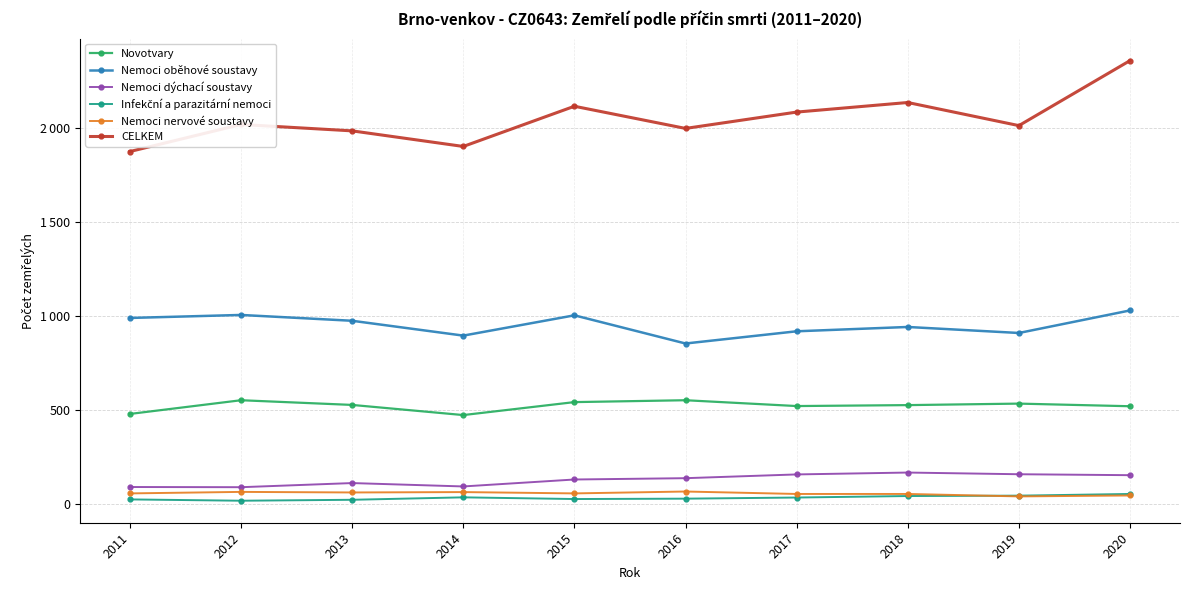

True or false: Nemoci dýchací soustavy has a value of 152 at 2013.

False